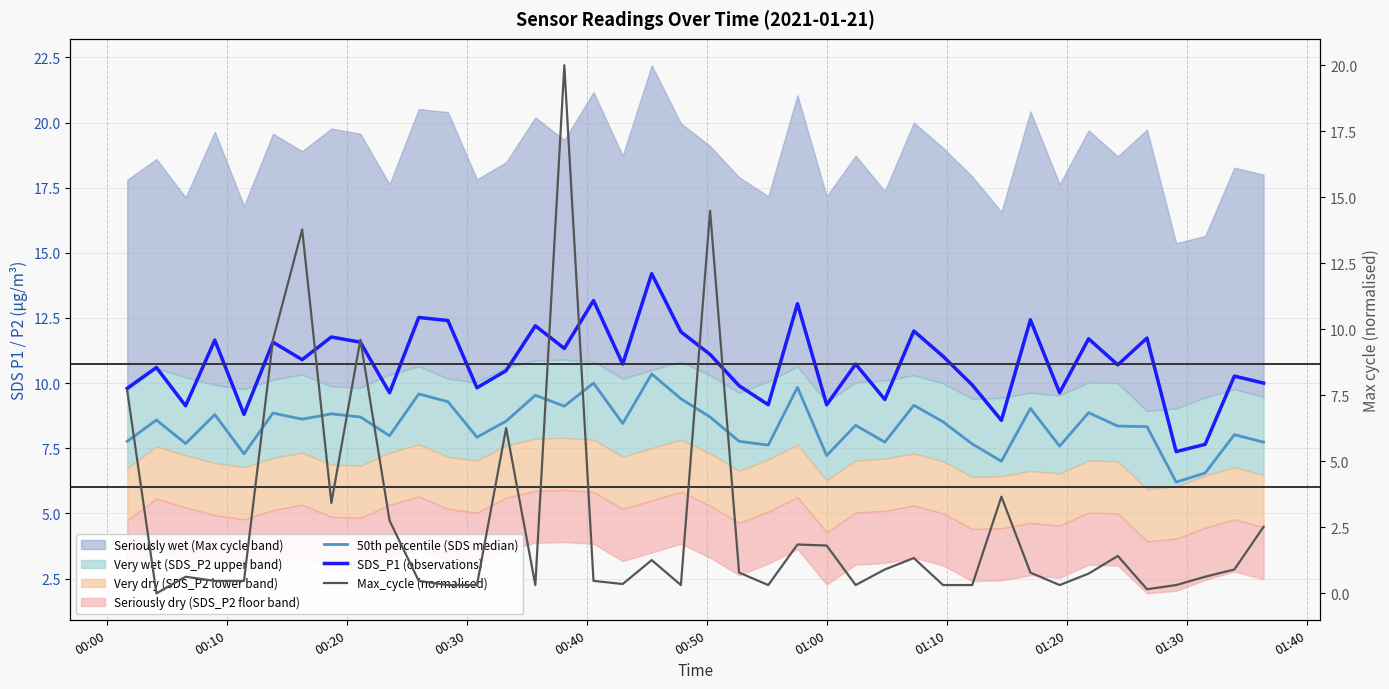

Reading right to left, transcribe all the data shown in this chart.

50th percentile (SDS median): 7.7	8.0	6.6	6.2	8.3	8.3	8.9	7.6	9.0	7.0	7.7	8.5	9.2	7.7	8.4	7.2	9.8	7.6	7.8	8.7	9.4	10.3	8.4	10.0	9.1	9.5	8.5	7.9	9.3	9.6	8.0	8.7	8.8	8.6	8.8	7.3	8.8	7.7	8.6	7.8
SDS_P1 (observations): 10.0	10.3	7.7	7.4	11.7	10.7	11.7	9.6	12.4	8.6	9.9	11.0	12.0	9.4	10.7	9.2	13.1	9.2	9.9	11.1	12.0	14.2	10.7	13.2	11.3	12.2	10.5	9.8	12.4	12.5	9.6	11.6	11.8	10.9	11.6	8.8	11.7	9.1	10.6	9.8
Max_cycle (normalised): 2.5	0.9	0.6	0.3	0.2	1.4	0.7	0.3	0.8	3.7	0.3	0.3	1.3	0.9	0.3	1.8	1.9	0.3	0.8	14.5	0.3	1.3	0.4	0.5	20.0	0.3	6.3	0.3	0.3	0.5	2.8	9.6	3.4	13.8	9.6	0.5	0.5	0.6	0.0	7.7